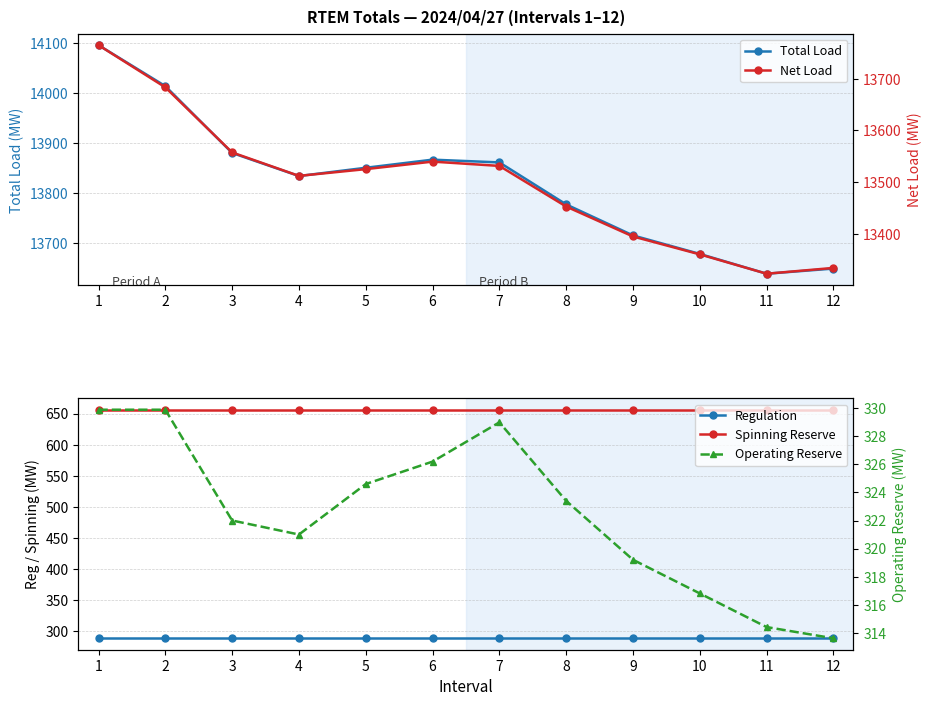

What is the difference between the highest and lowest values at 7?

13571.8